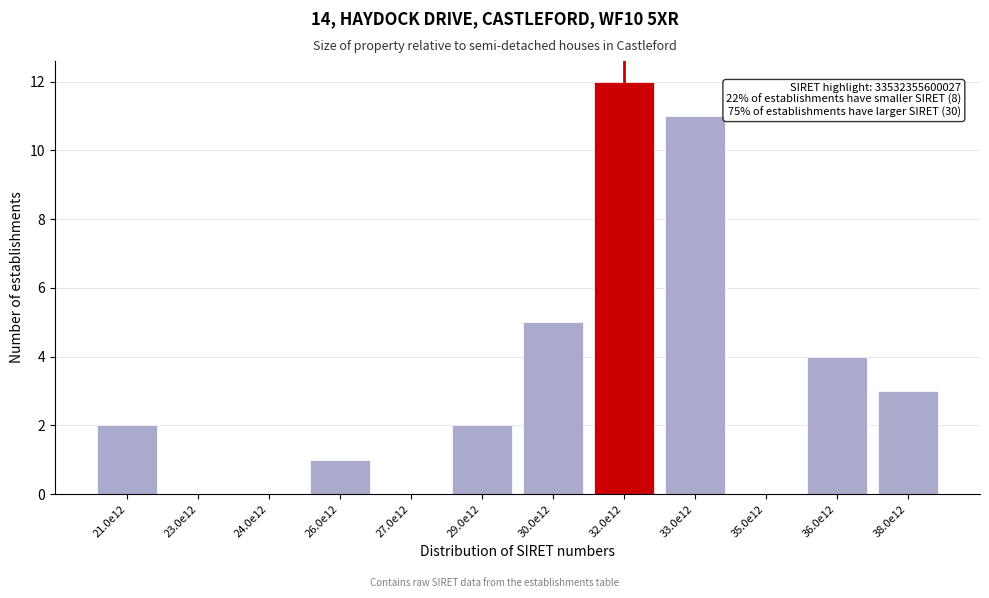

Reading left to right, transcribe all the data shown in this chart.

21.0e12=2	23.0e12=0	24.0e12=0	26.0e12=1	27.0e12=0	29.0e12=2	30.0e12=5	32.0e12=12	33.0e12=11	35.0e12=0	36.0e12=4	38.0e12=3